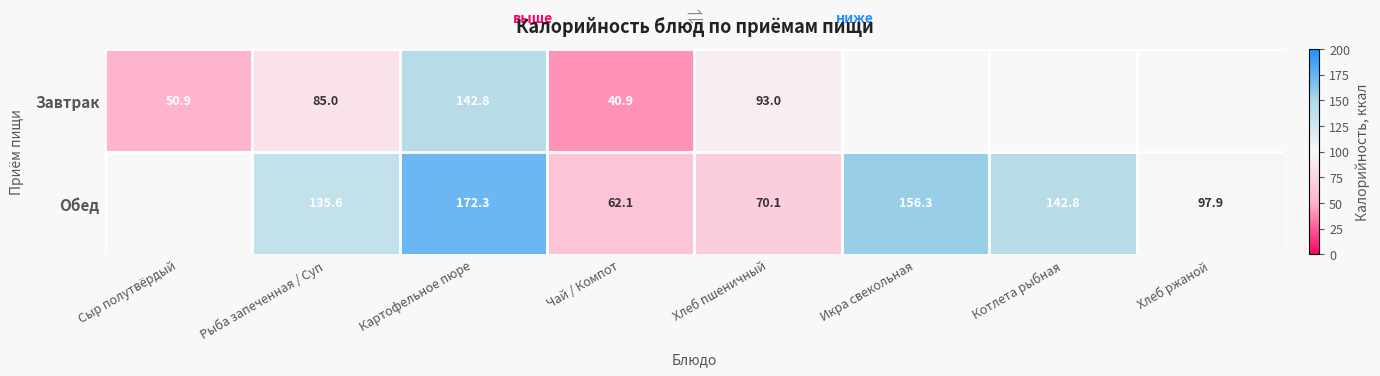

Between Картофельное пюре and Чай / Компот, which series saw the biggest shift?

Обед